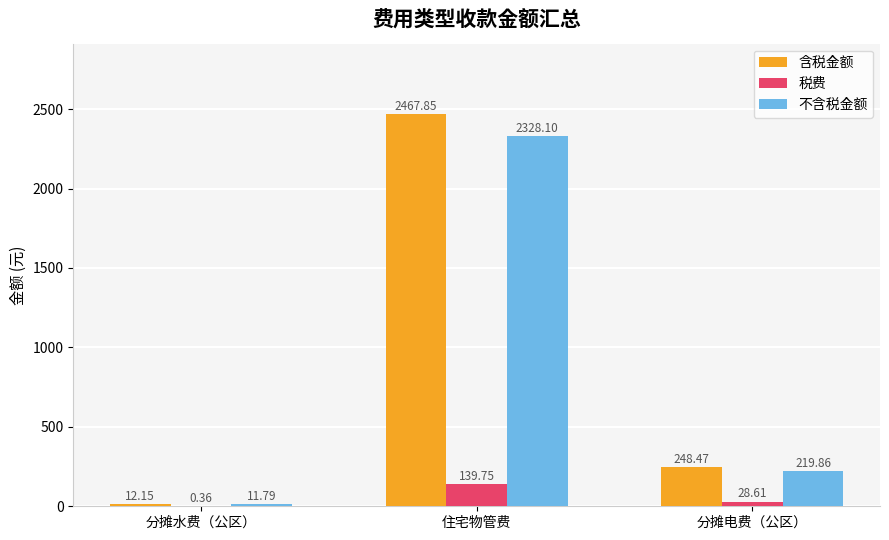

Which series changed the most between 住宅物管费 and 分摊电费（公区）?

含税金额